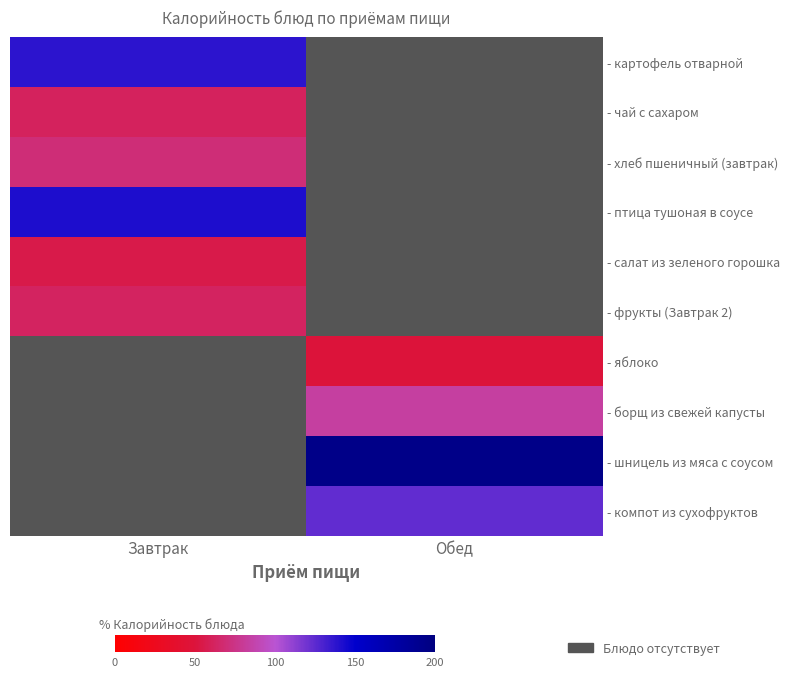

List the series in order of their peak value, lowest first.

- яблоко, - салат из зеленого горошка, - чай с сахаром, - фрукты (Завтрак 2), - хлеб пшеничный (завтрак), - борщ из свежей капусты, - компот из сухофруктов, - картофель отварной, - птица тушоная в соусе, - шницель из мяса с соусом